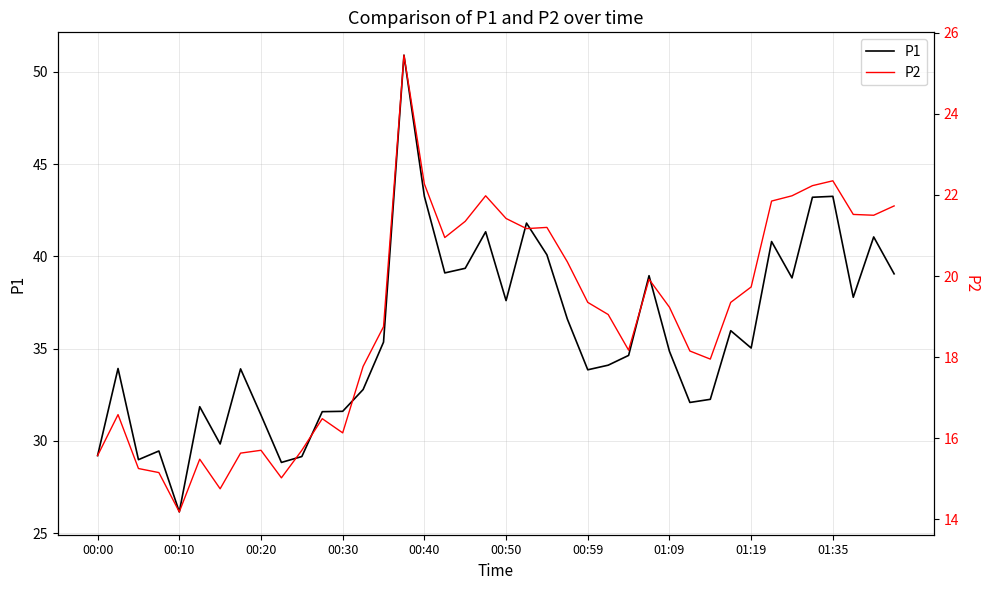

True or false: P1 and P2 intersect in this chart.

False